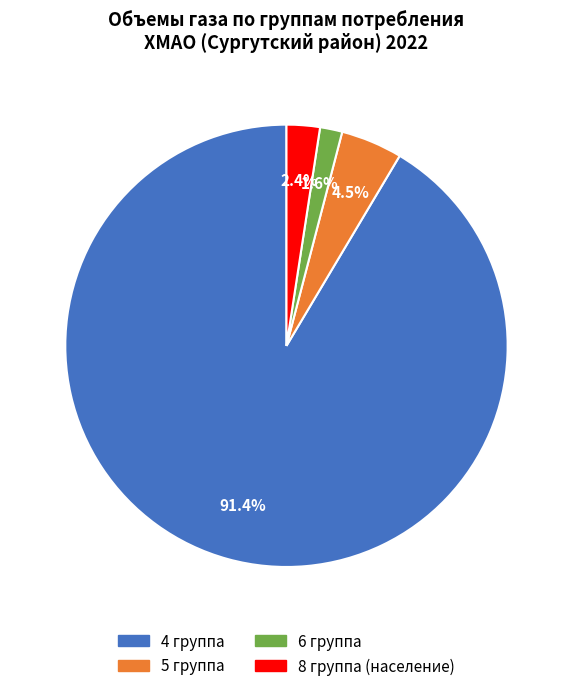

Between 8 группа (население) and 4 группа, which is larger?

4 группа